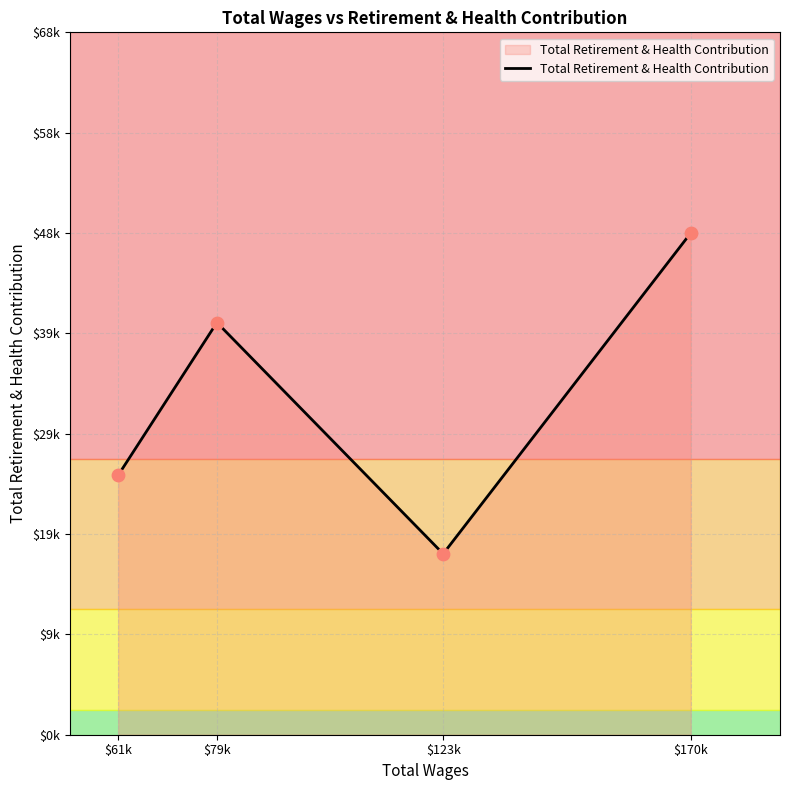

Which has a higher value, $170k or $123k?

$170k